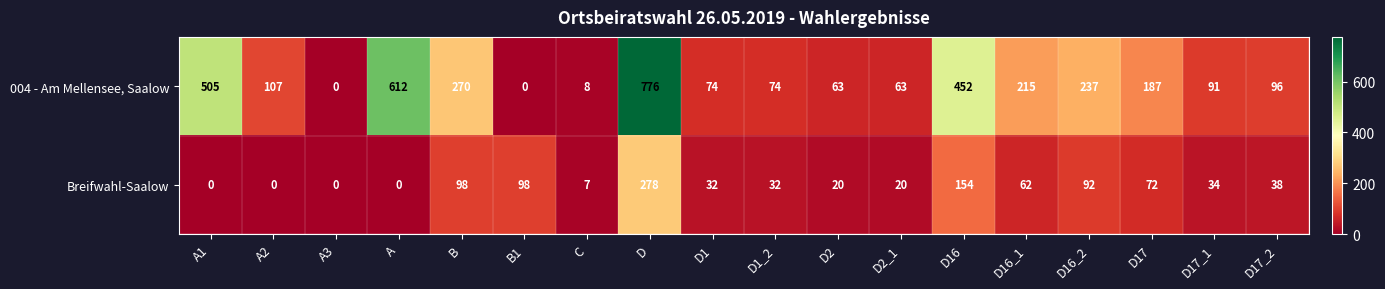

What is the maximum value shown in the chart?

776